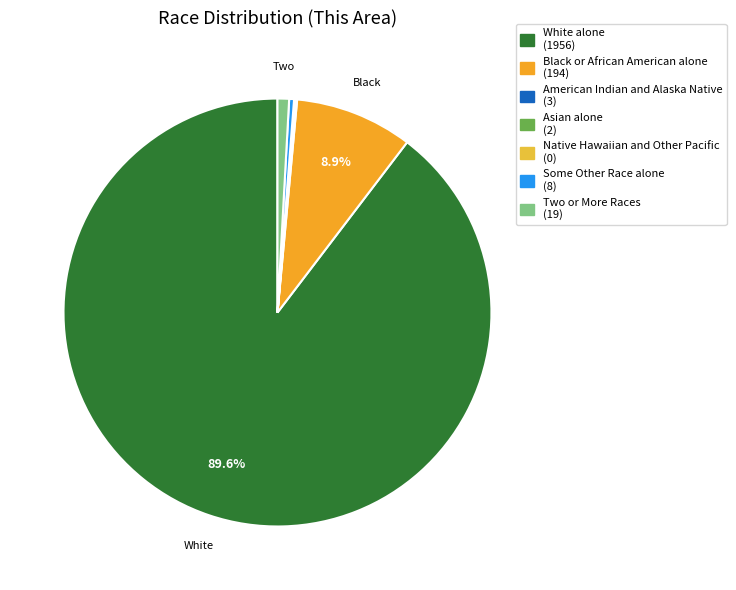

True or false: Two or More Races accounts for 10% of the total.

False